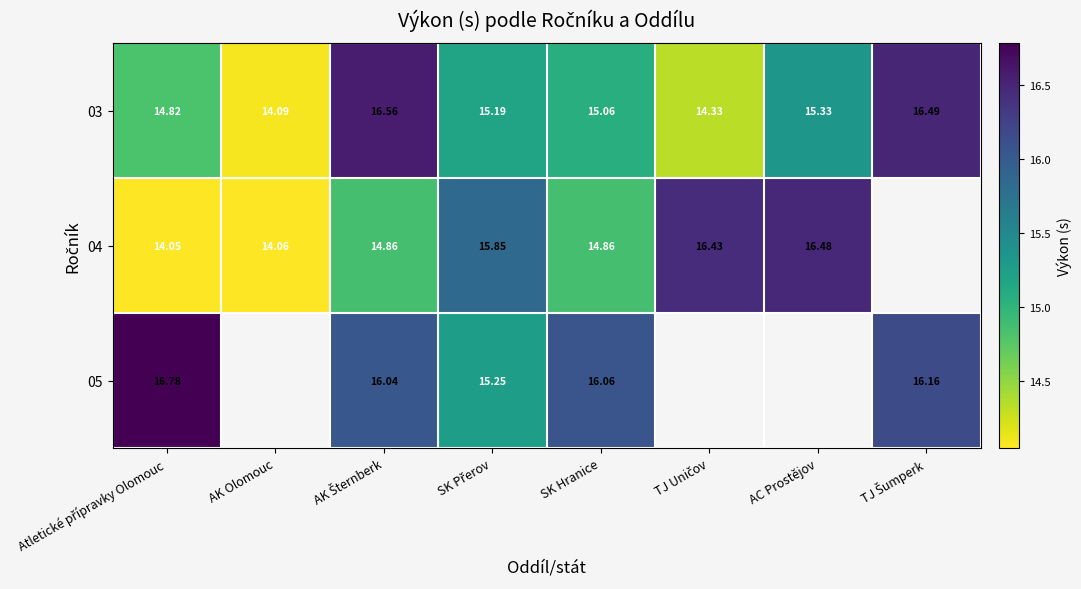

Which category has the lowest value in the 03 series?

AK Olomouc